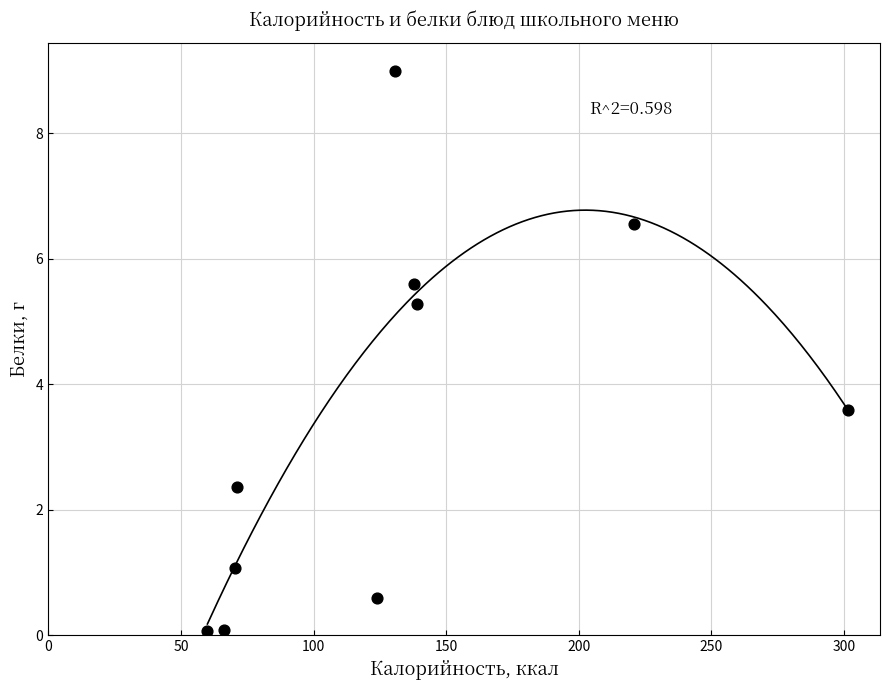

What Y value in the scatter plot is closest to 4?

3.6